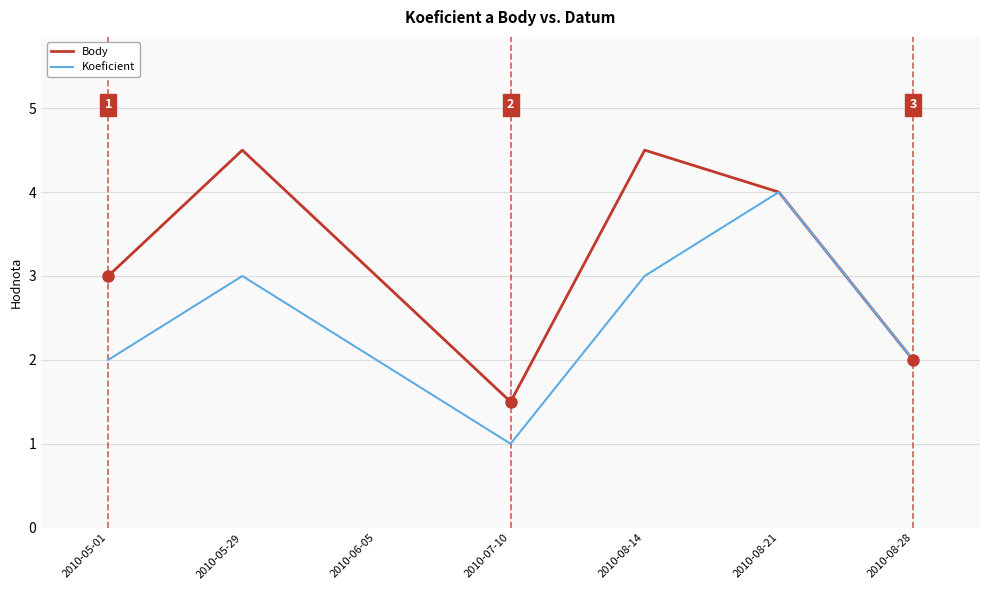

What is the minimum value shown in the chart?

1.0